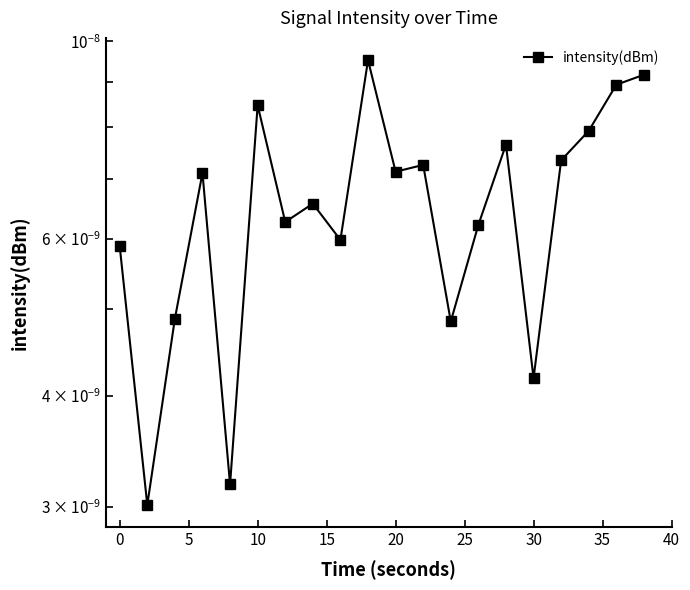

How many points are lower than both their immediate neighbors (excluding endpoints)?

7